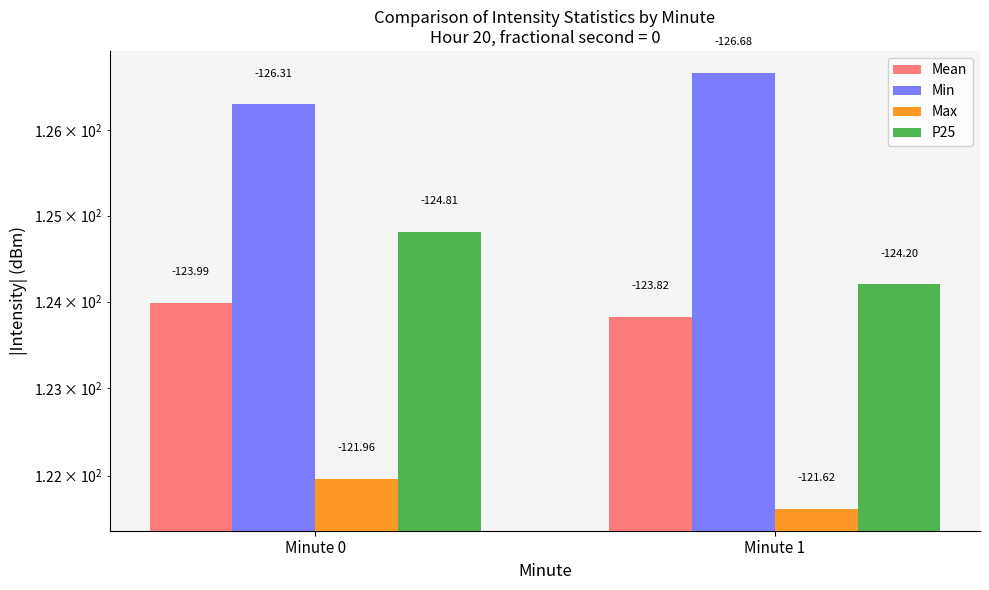

Rank the series by their maximum value, from highest to lowest.

Min, P25, Mean, Max